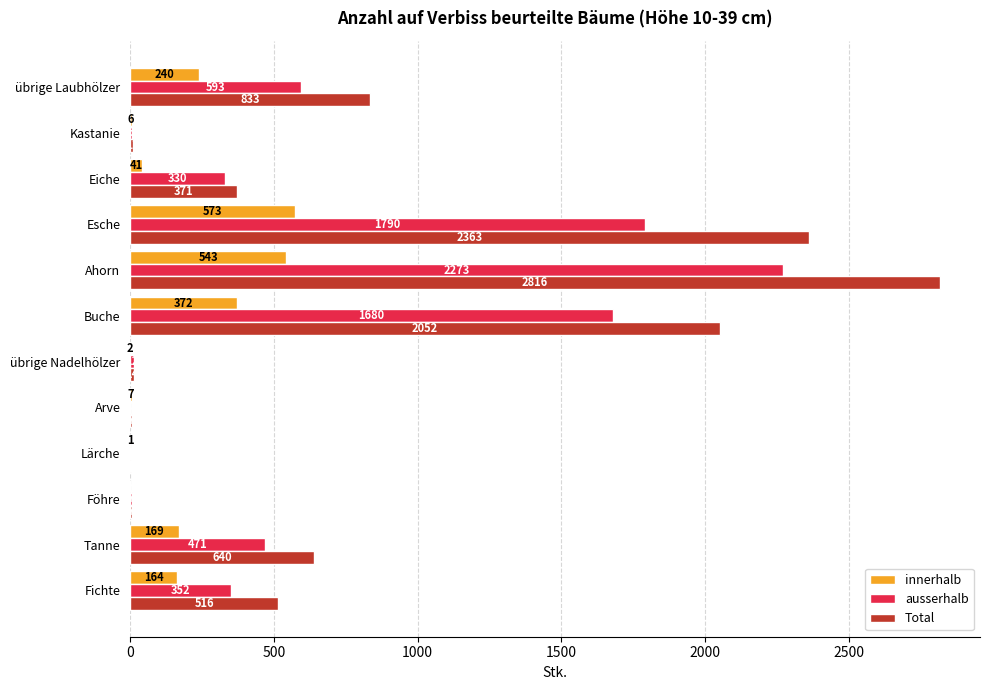

Which category has the highest value in the ausserhalb series?

Ahorn